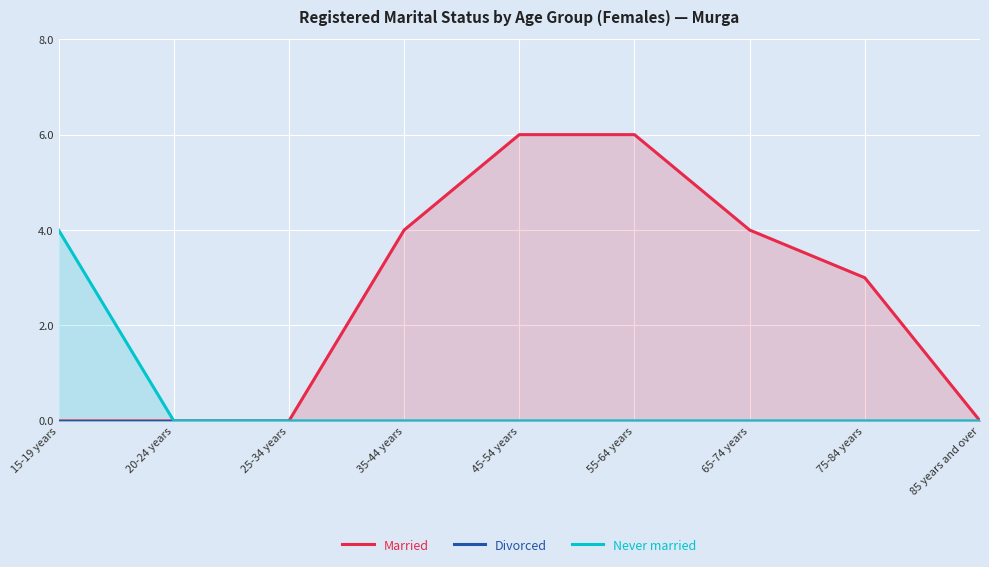

Between 20-24 years and 35-44 years, which series saw the biggest shift?

Married